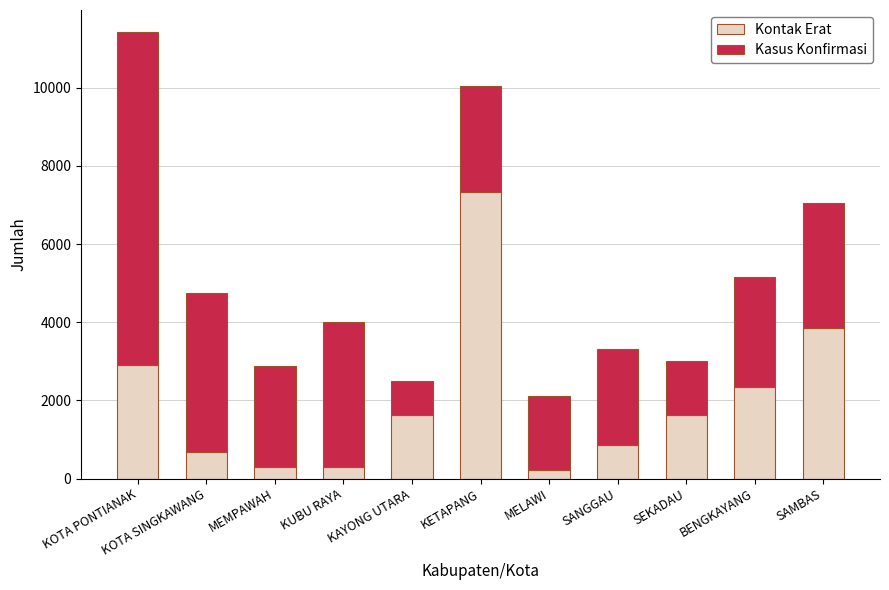

Is it true that Kontak Erat equals 867 at SANGGAU?

True